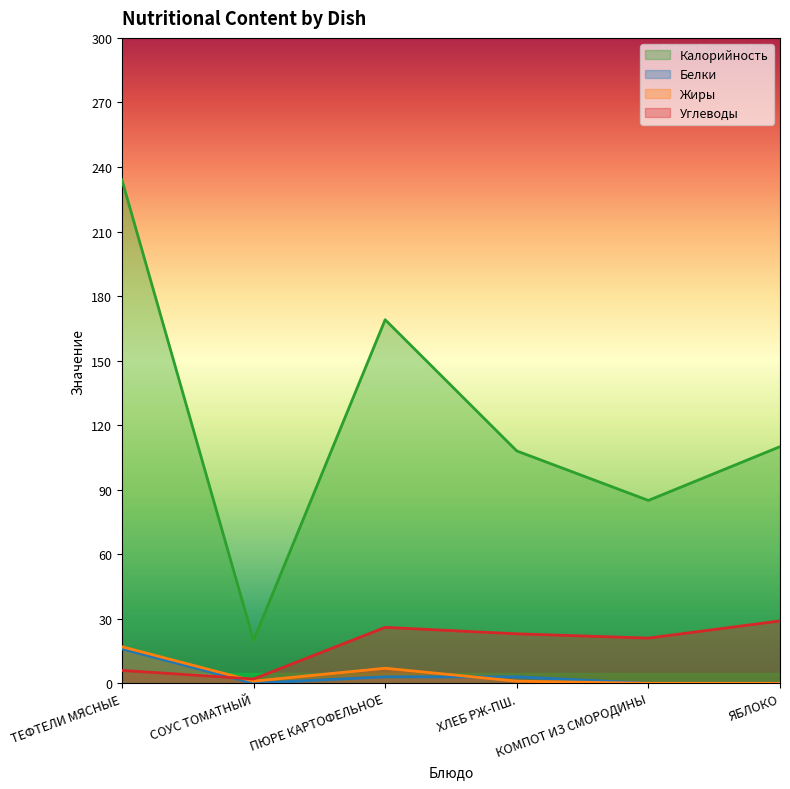

Rank the series by their maximum value, from lowest to highest.

Белки, Жиры, Углеводы, Калорийность